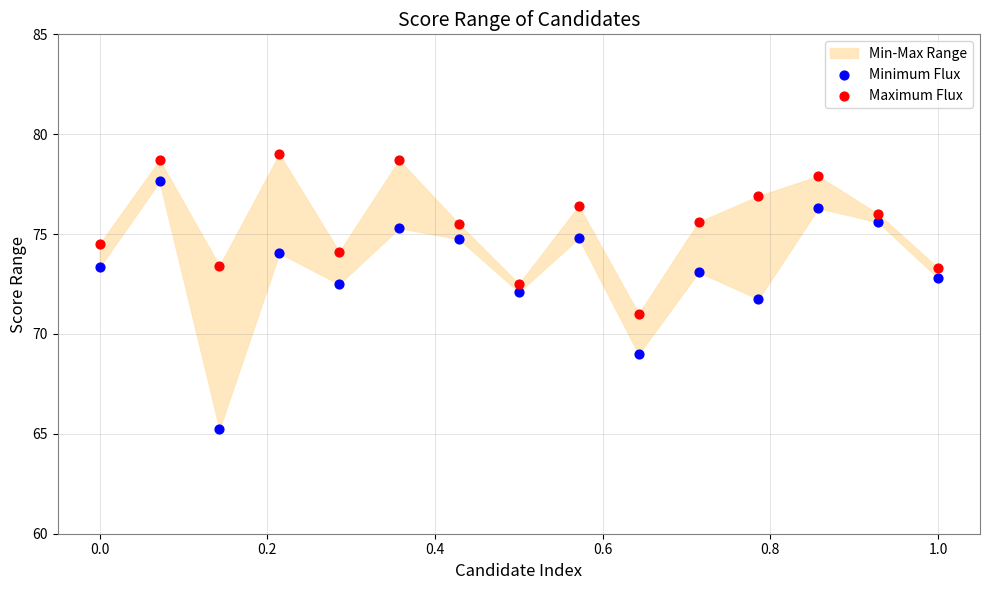

Across all data points, what is the range of X values (max minus min)?

1.0